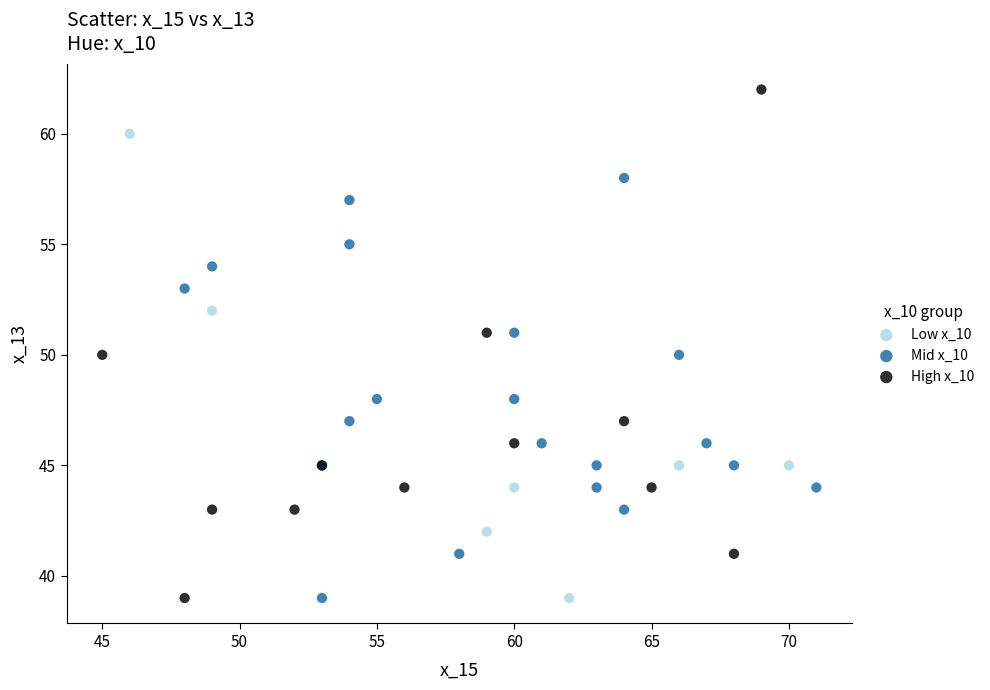

Which series contains the highest Y value?

High x_10